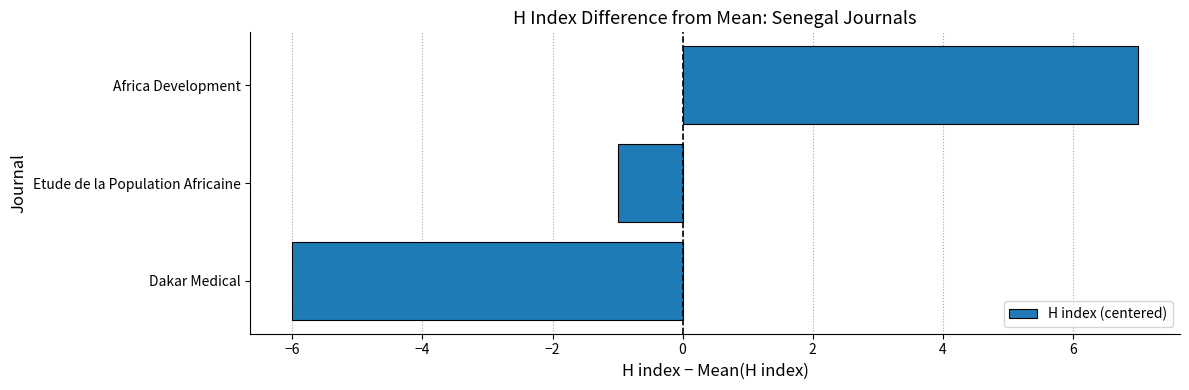

At which category does the chart reach its peak across all series?

Africa Development